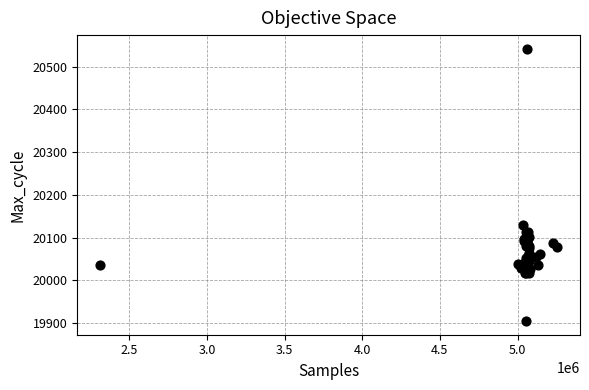

What Y value in the scatter plot is closest to 20223?

20129